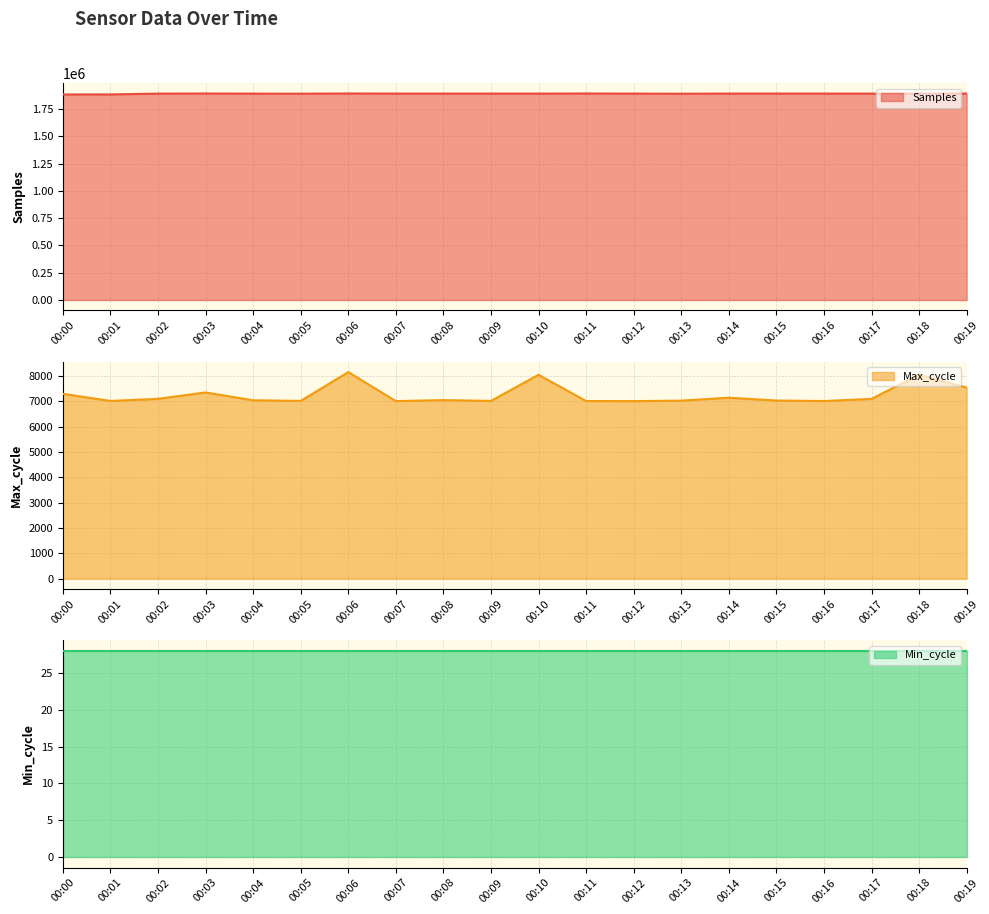

The value of Samples at 00:10 is 626511. True or false?

False